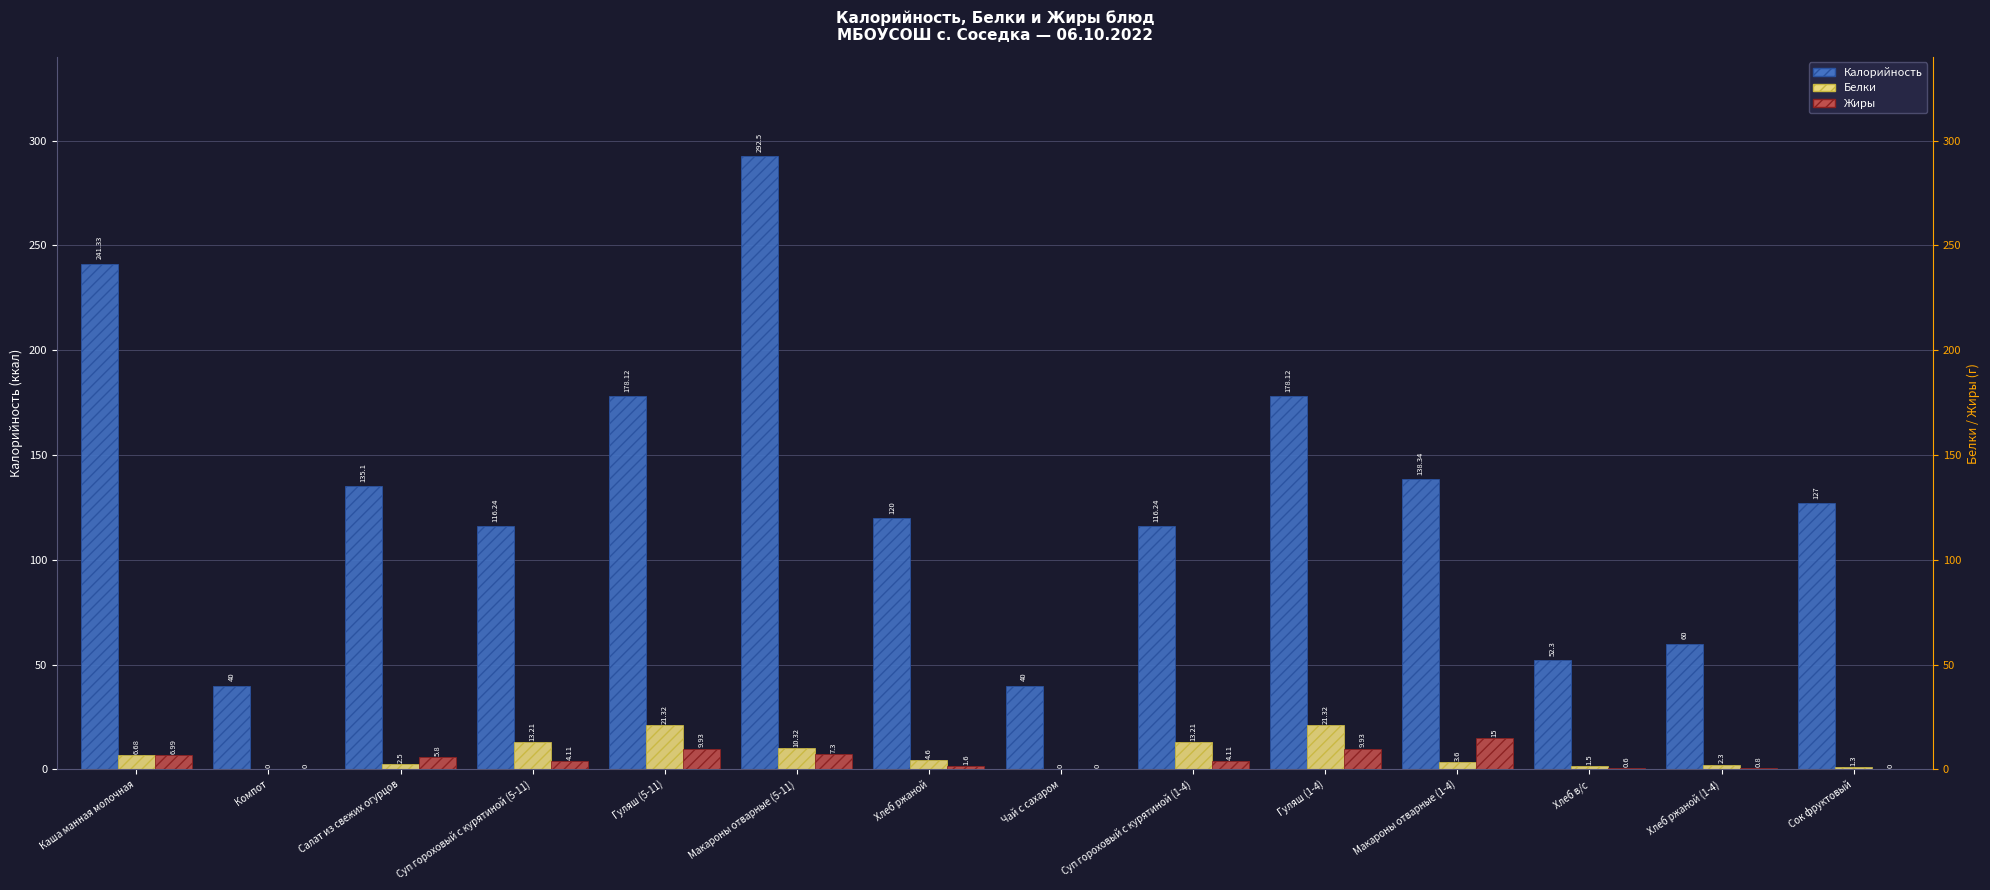

Is the value of Калорийность at Хлеб ржаной greater than the value of Белки at Компот?

Yes